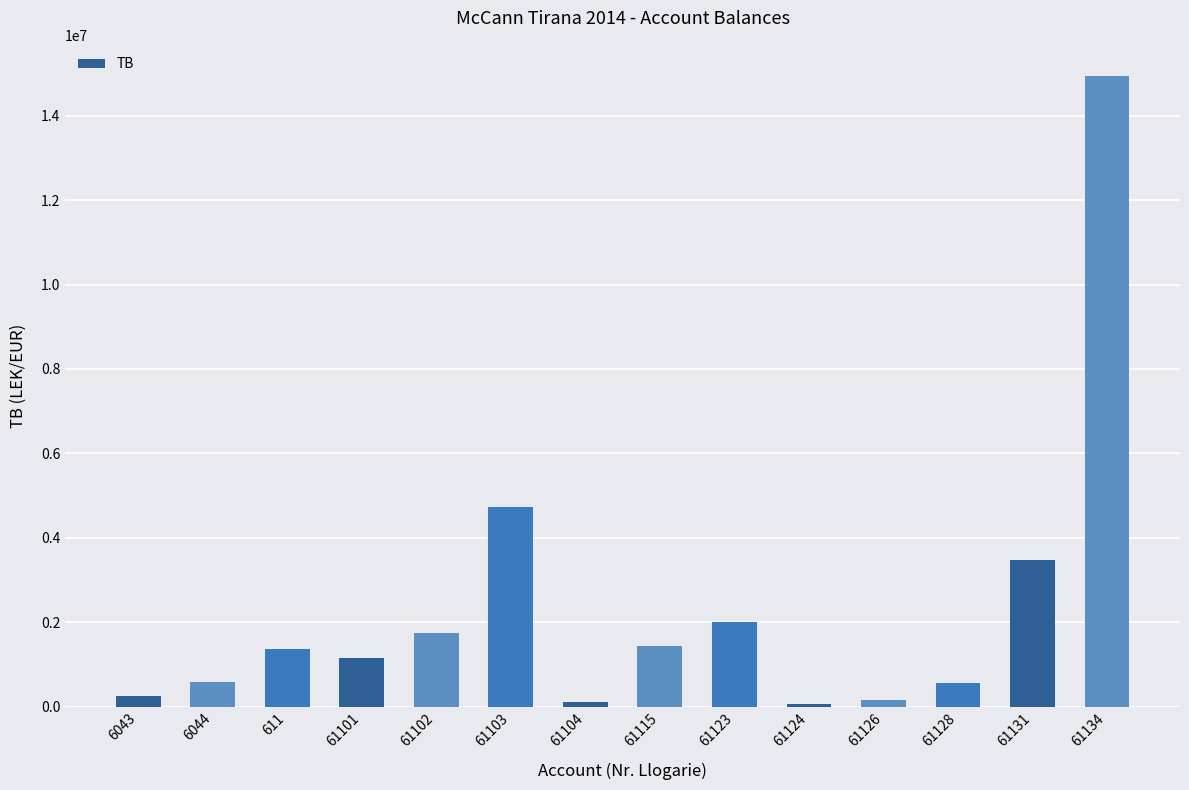

What is the change in value from 611 to 61102?

+369083.0